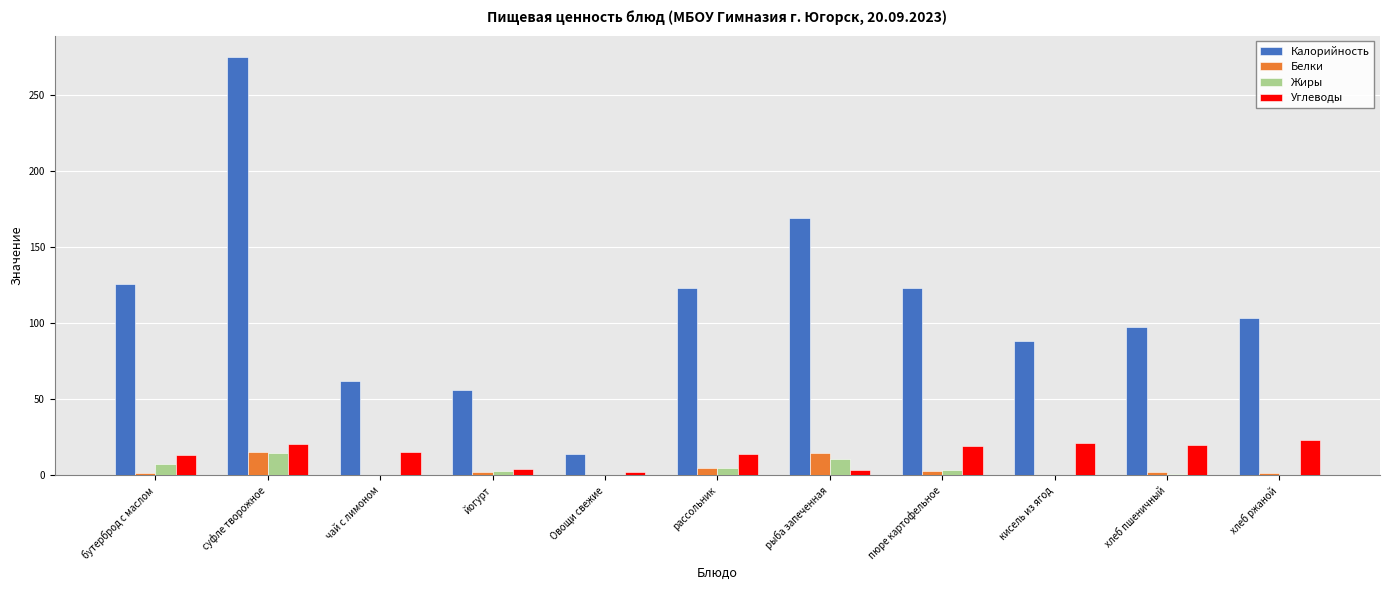

Between рассольник and хлеб ржаной, which series saw the biggest shift?

Калорийность